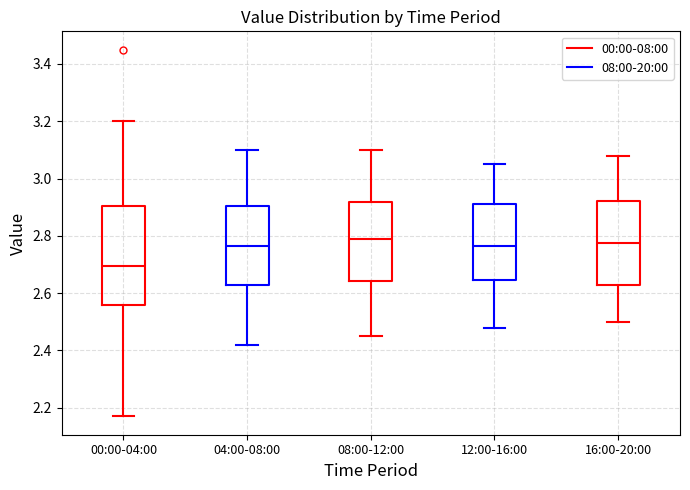

Comparing the boxes themselves (not the whiskers), which one is the tallest?

00:00-04:00